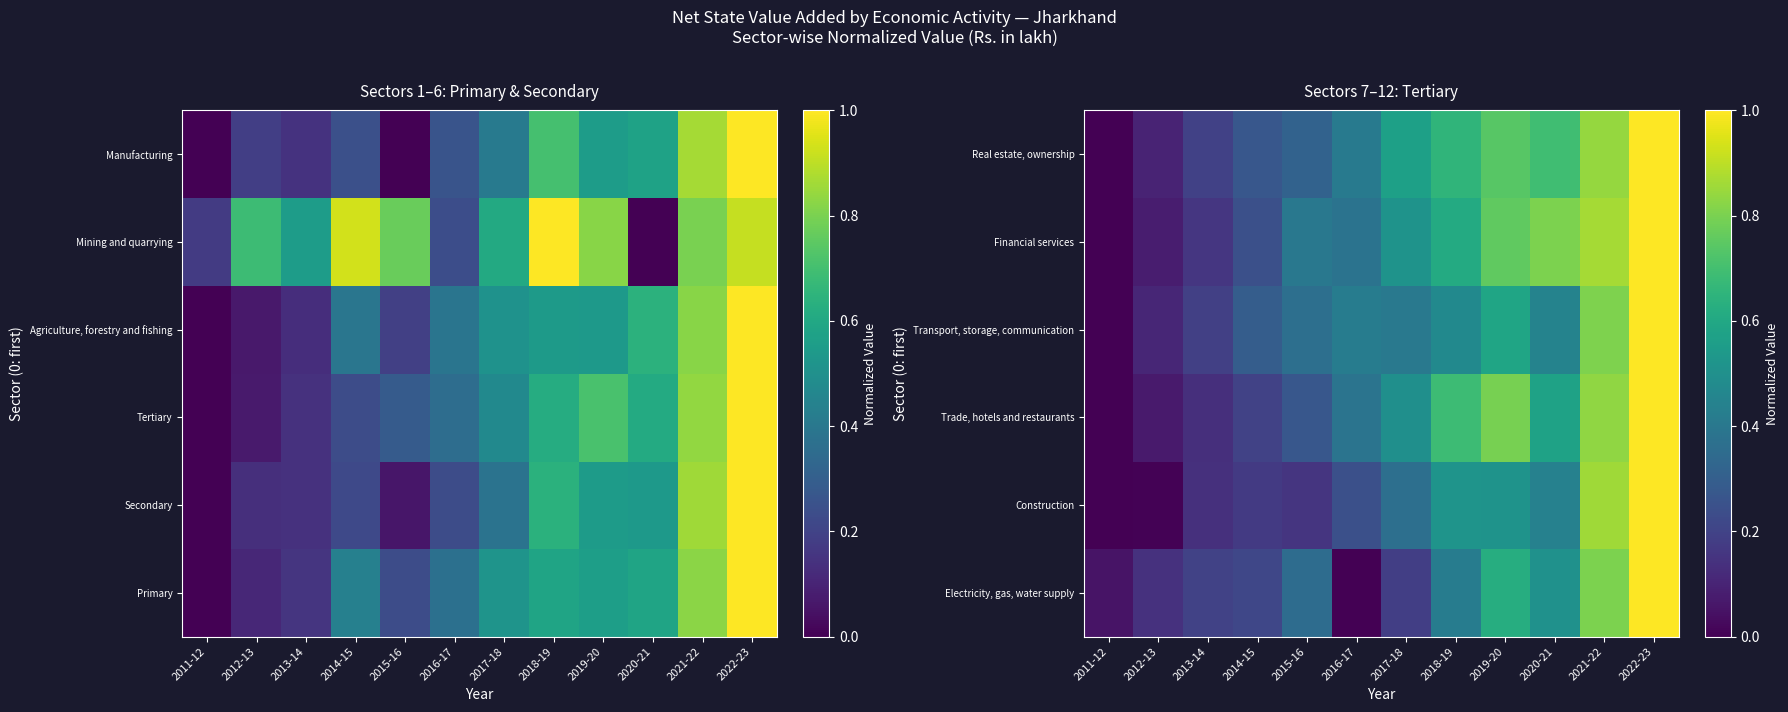

What is the sum of the Real estate, ownership values at 2022-23 and 2020-21?

1.7